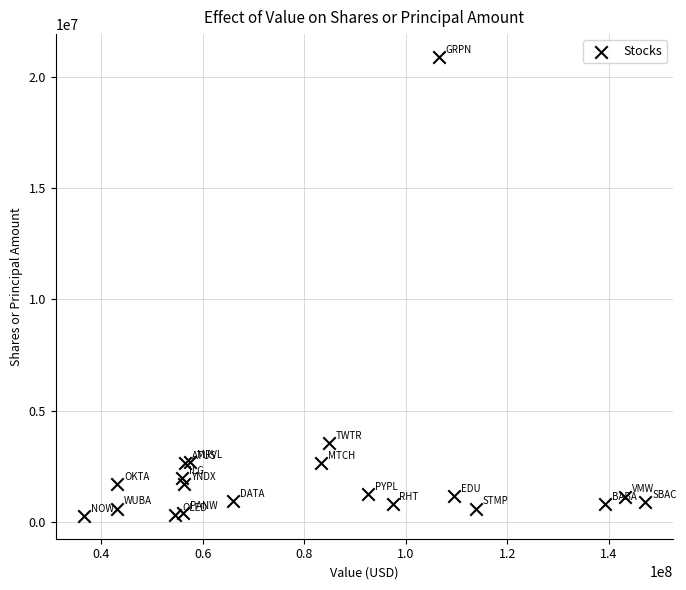

What Y value in the scatter plot is closest to 10579442?

3532247